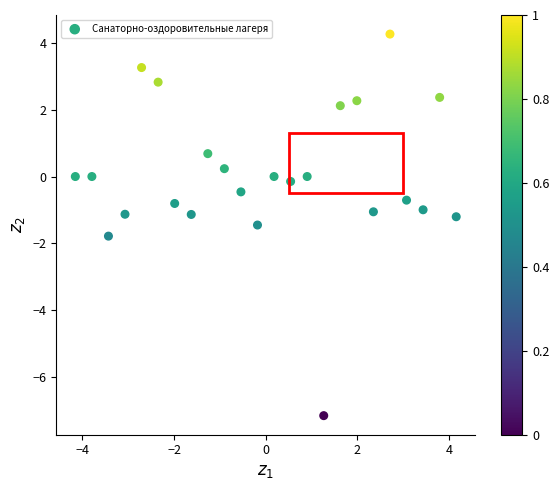

What is the range of Y values (max minus min)?

11.4